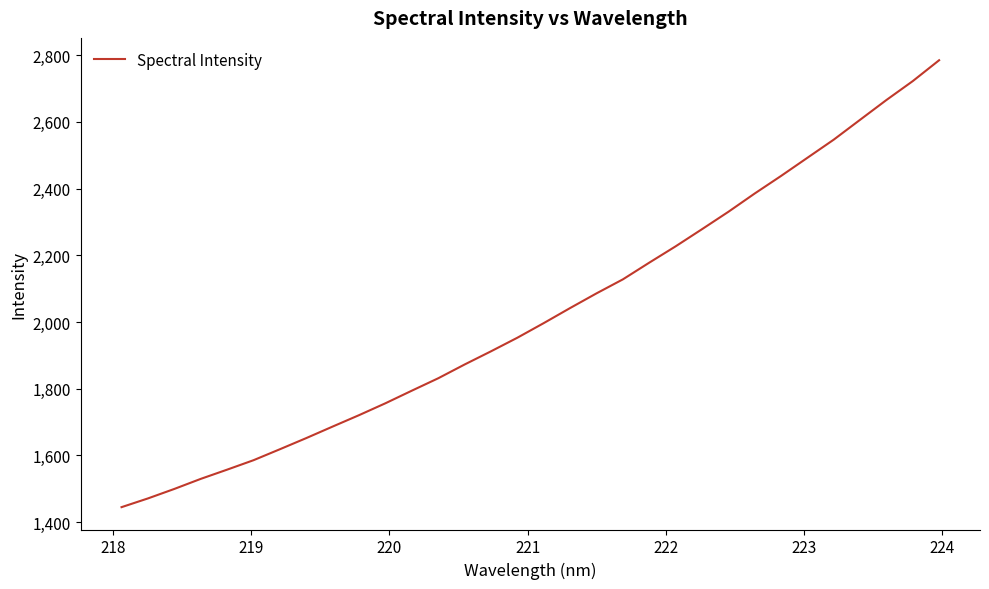

What is the minimum value shown in the chart?

1445.2